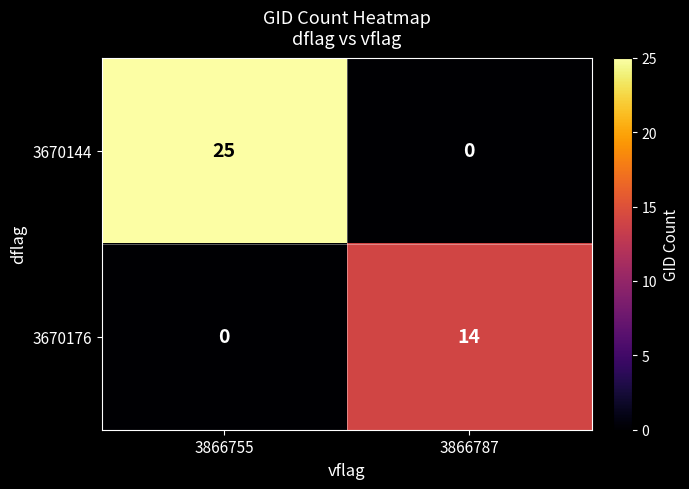

What is the difference between the 3670144 values at 3866755 and 3866787?

25